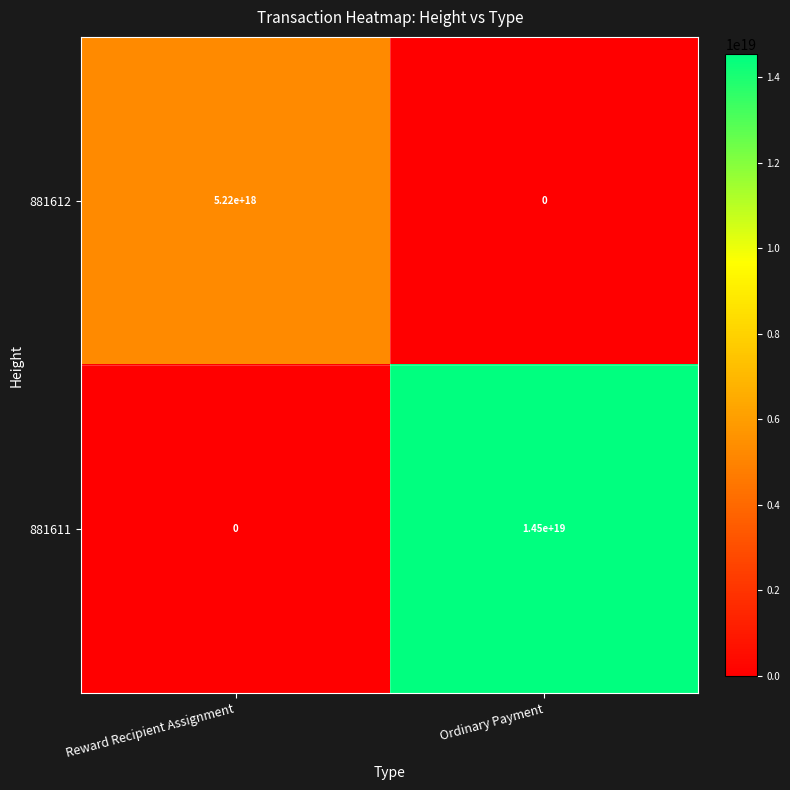

Rank the categories by 881612 value from highest to lowest.

Reward Recipient Assignment, Ordinary Payment